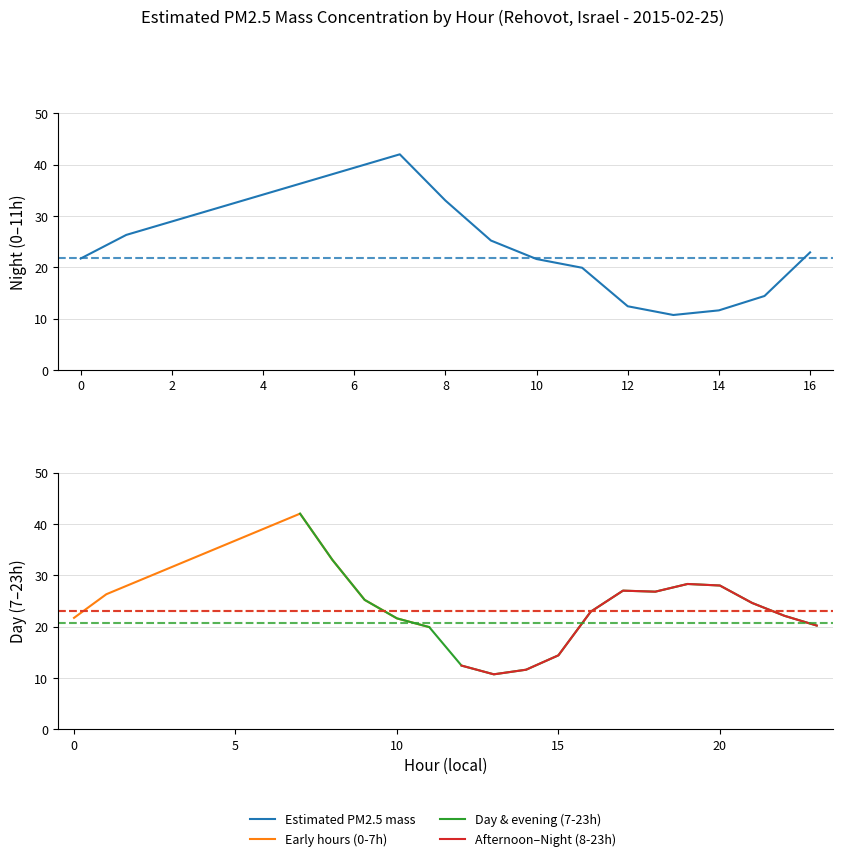

What is the difference between the values at 1 and 7?

15.7